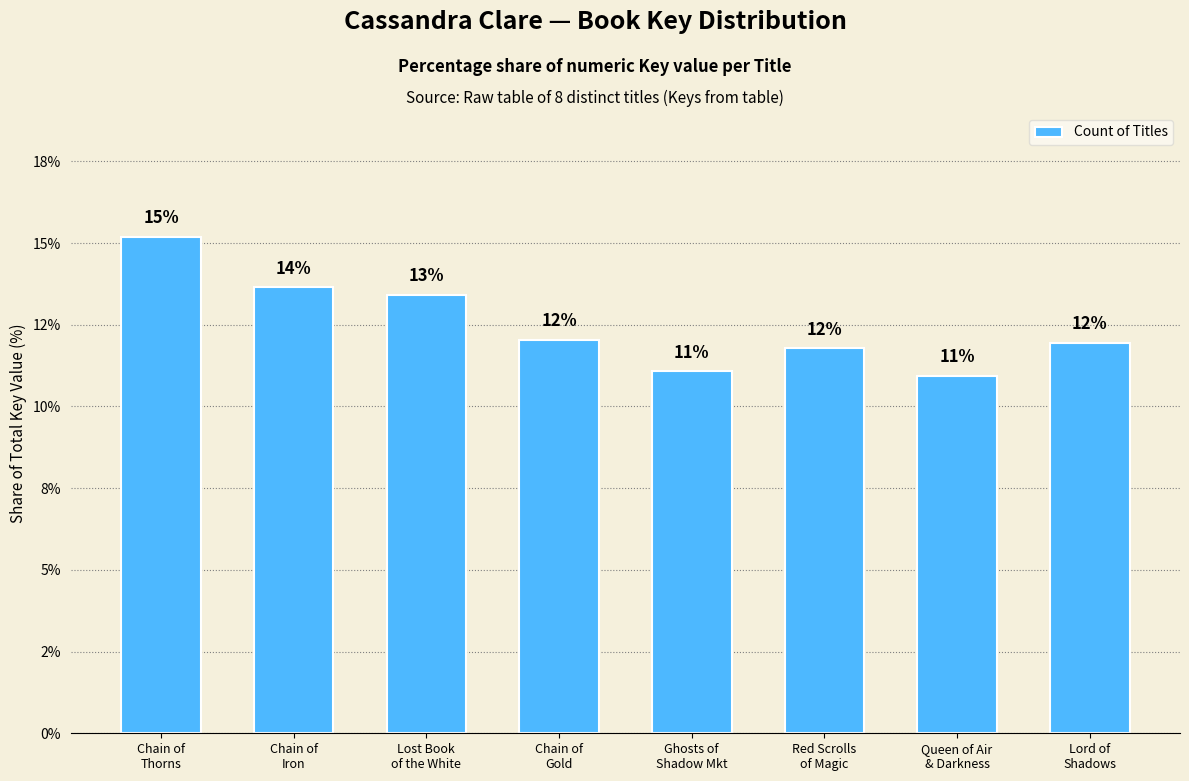

What is the label of the 8th bar from the left?

Lord of
Shadows